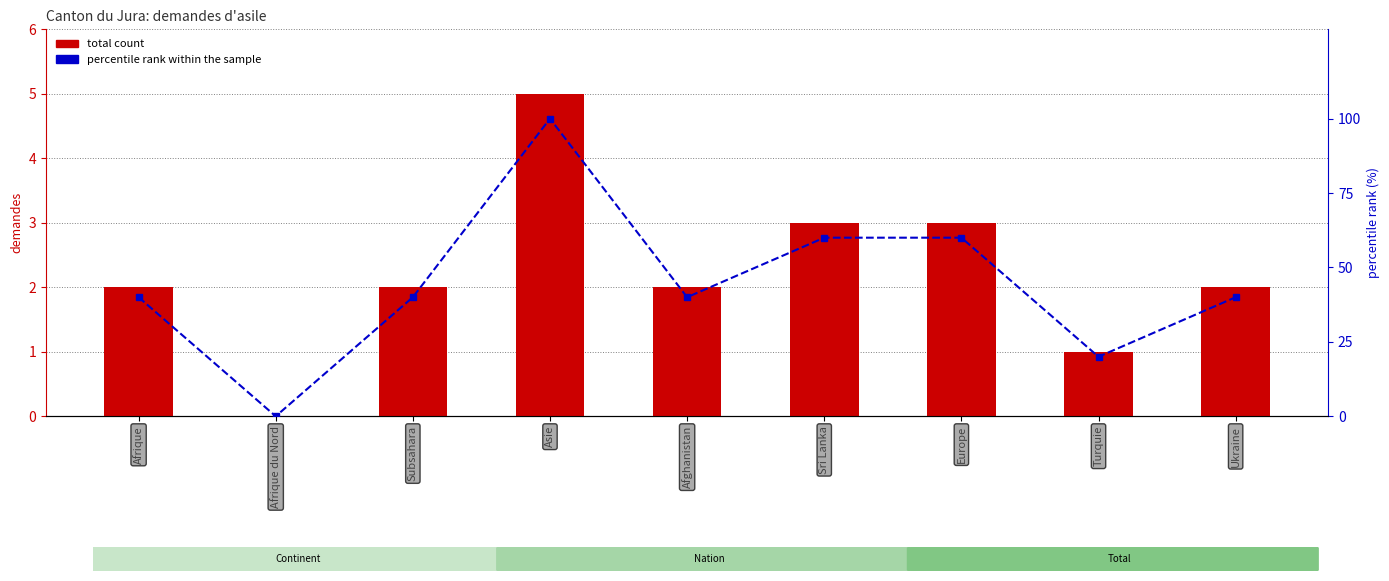

True or false: percentile rank within the sample has a value of 40 at Subsahara.

True